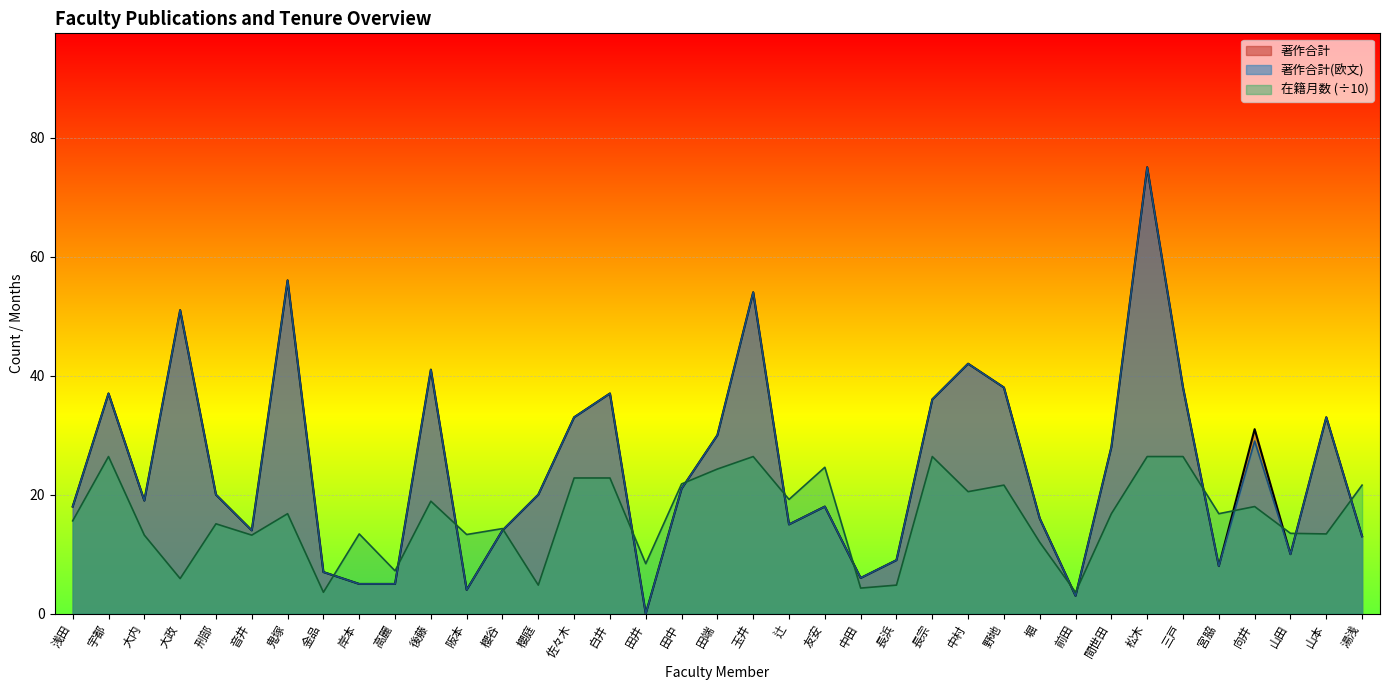

What is the difference between the maximum and minimum values in the 著作合計(欧文) series?

75.0